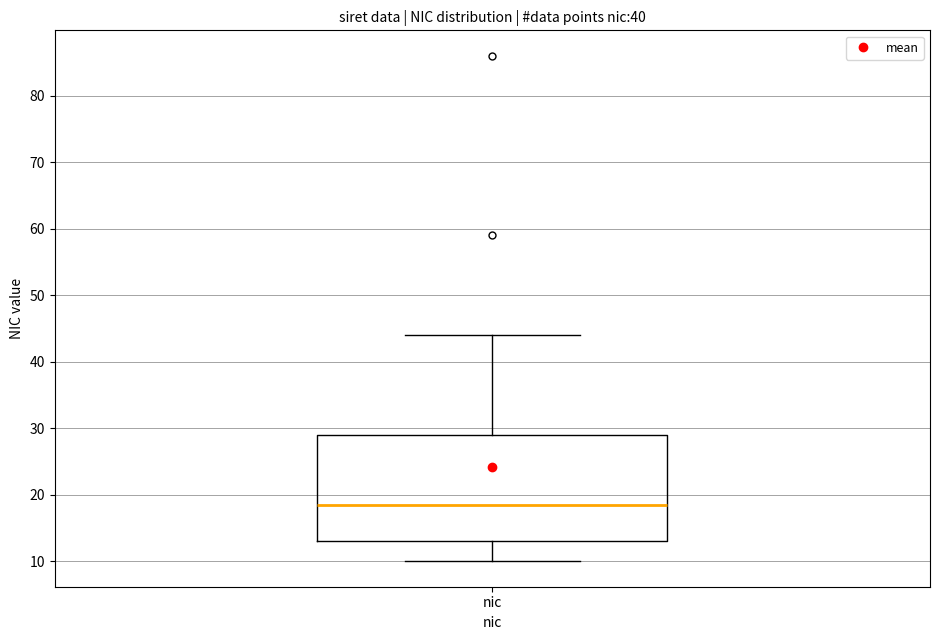

Transcribe this box plot: give where the median line is, the range the box spans, and where the two whiskers end, as read against the y-axis. The values are not printed on the chart, so give them approximately, as read against the axis.

median 19, box 13 to 29, whiskers 10 to 44